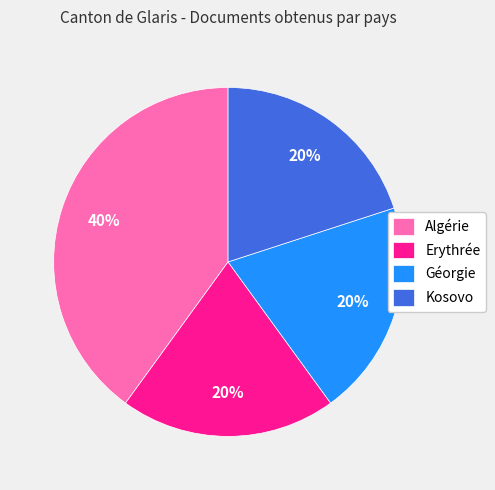

Is there any slice that represents more than half of the pie?

No